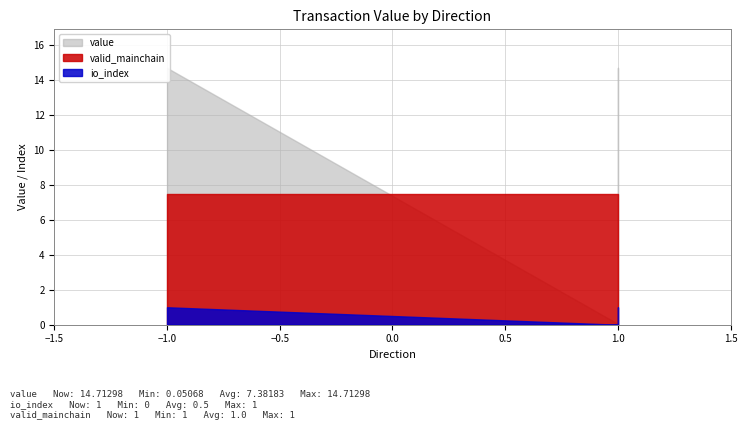

How many io_index values are between 0 and 1?

4